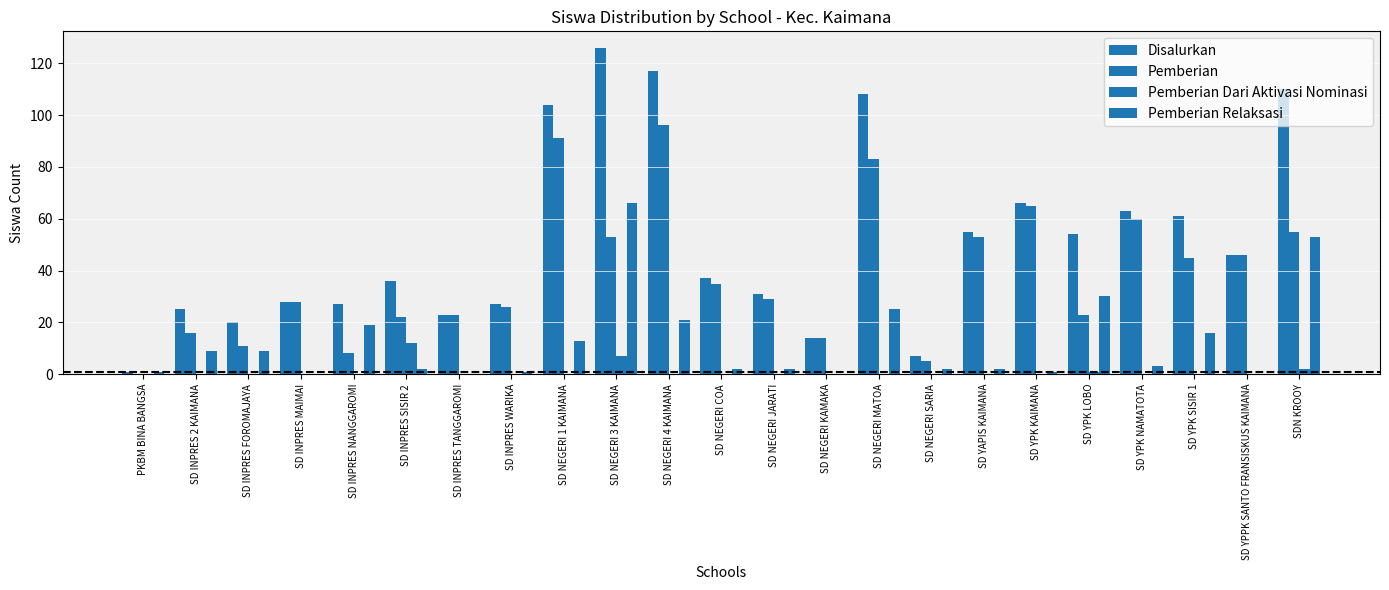

What position from the right is SD NEGERI 1 KAIMANA?

15